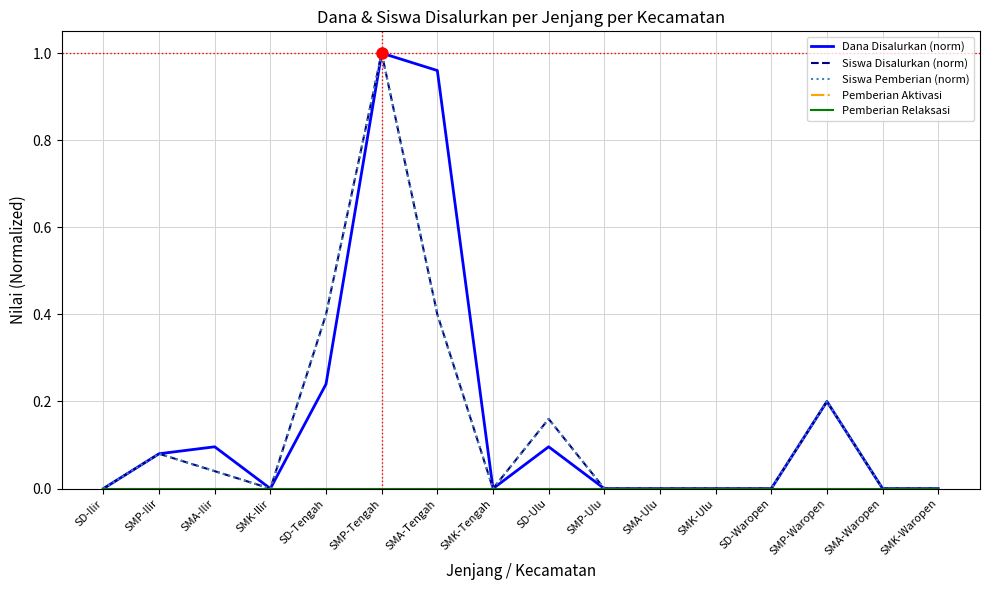

Is this an area chart (filled region under the line)?

No